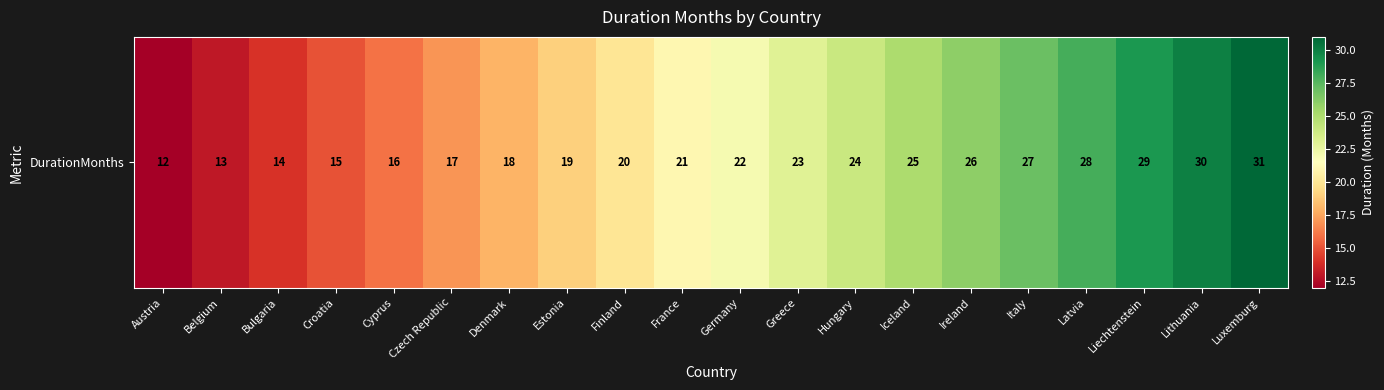

What is the difference between the values at Latvia and Luxemburg?

3